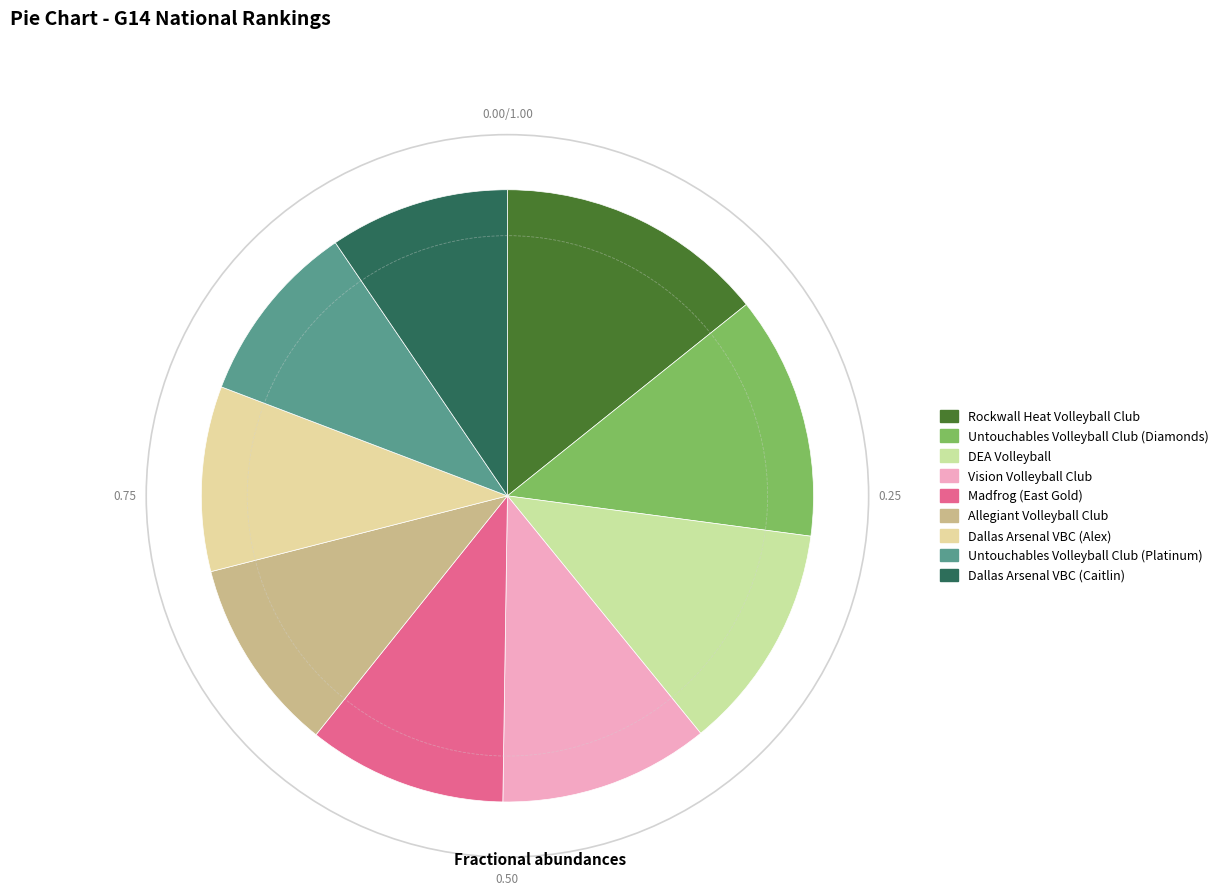

Is it true that Dallas Arsenal VBC (Alex) is 23% of the pie?

False